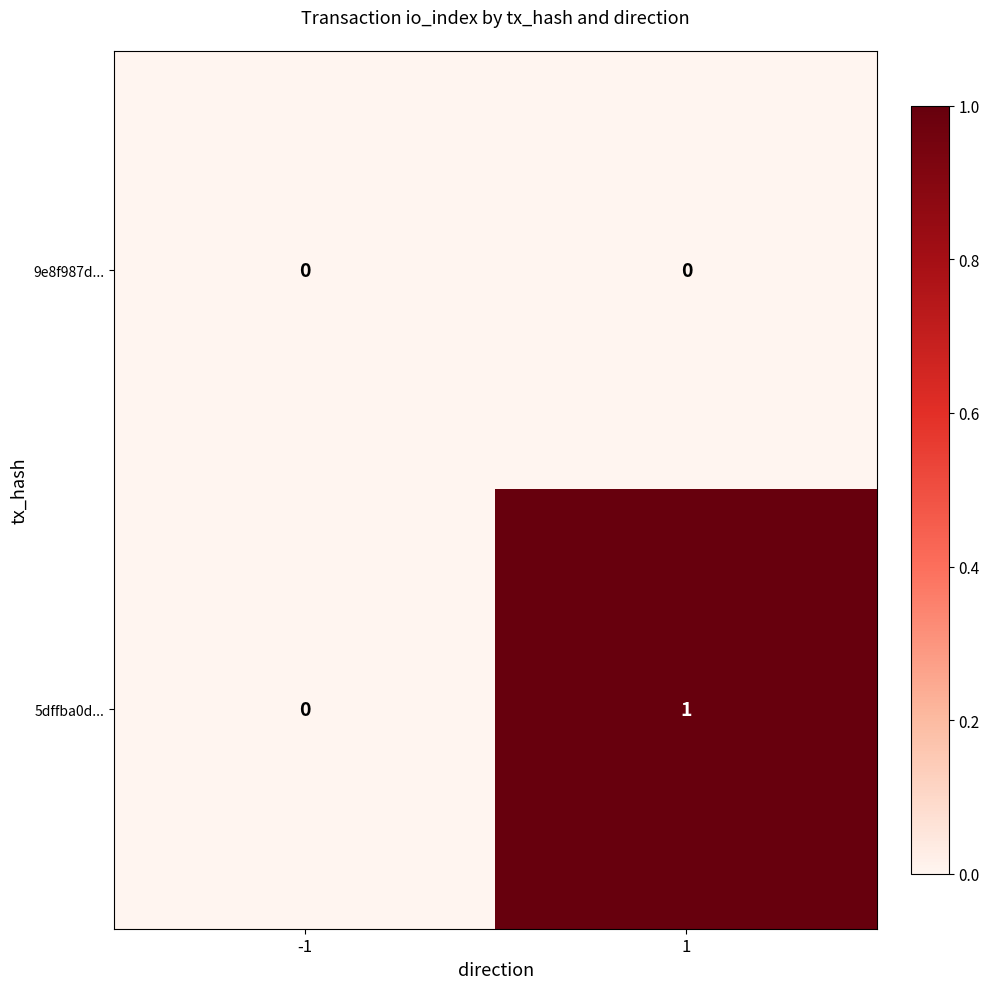

Which series has the largest total across all categories?

5dffba0d...